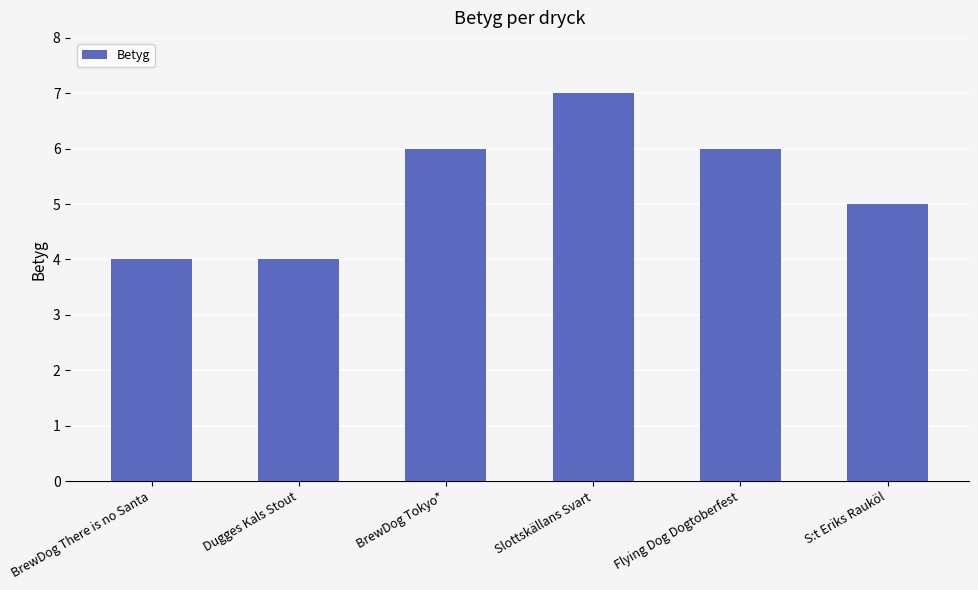

What value does the data have at Dugges Kals Stout?

4